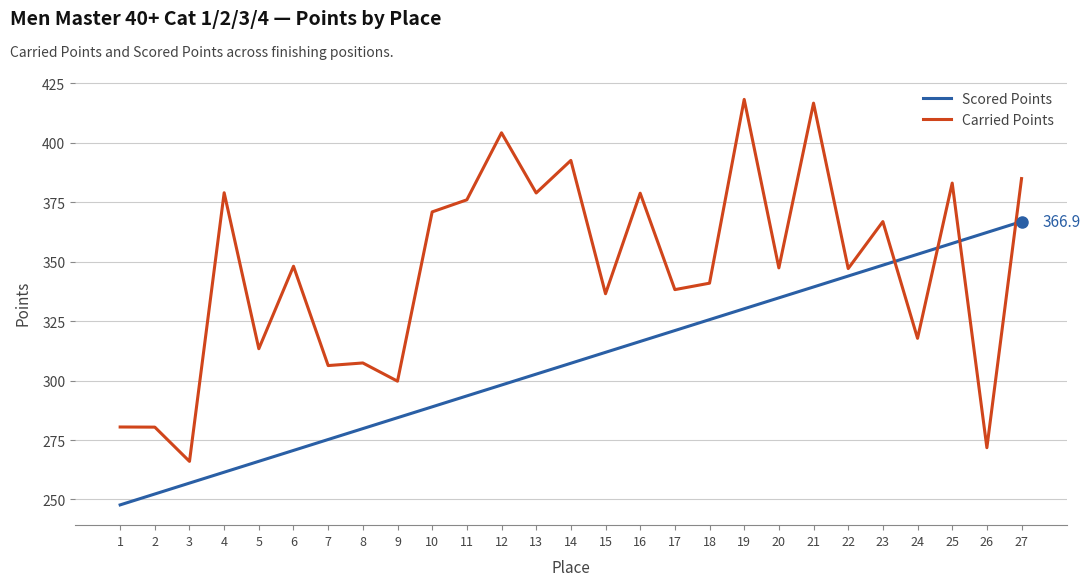

At which category is the sum across all series the highest?

21